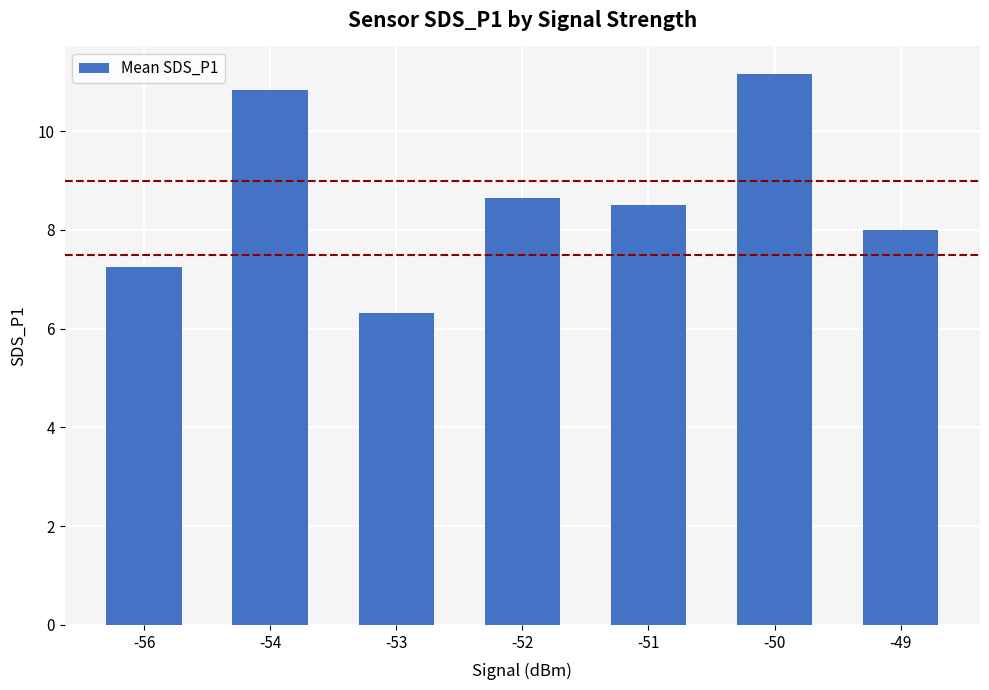

What is the approximate value at -50?

11.2